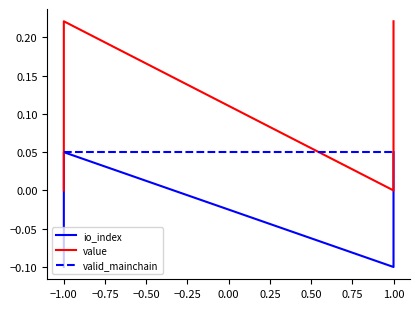

At which category is the sum across all series the highest?

−1.00